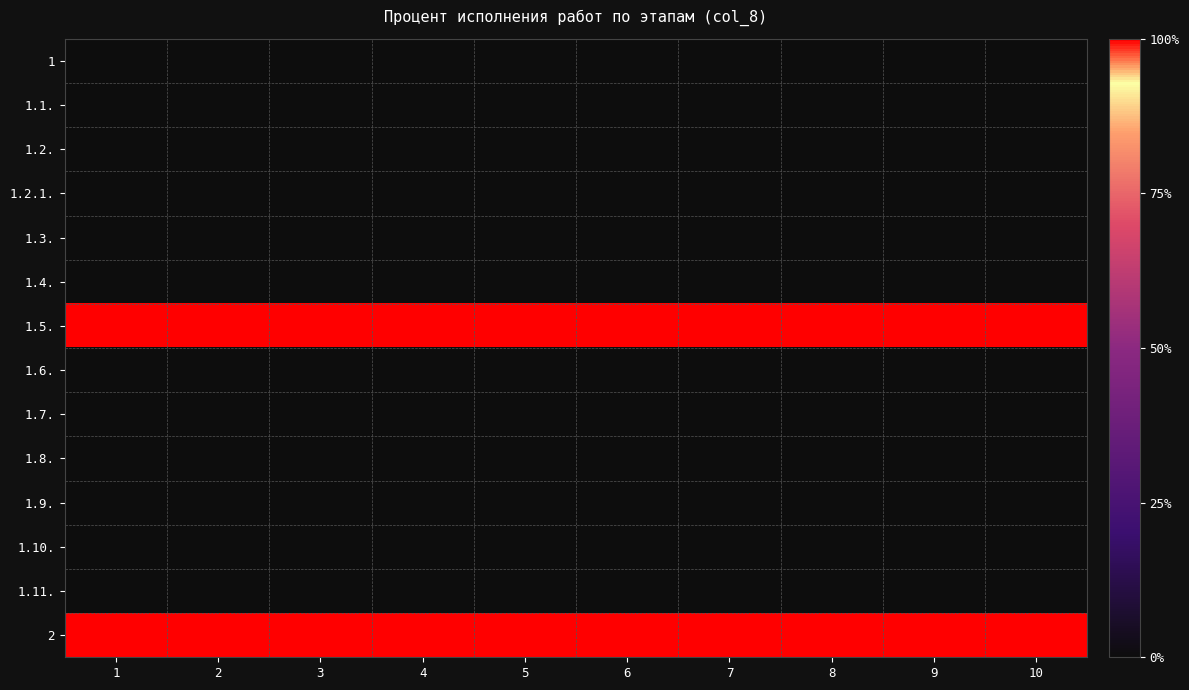

Reading left to right, transcribe all the data shown in this chart.

1: 1=0	2=0	3=0	4=0	5=0	6=0	7=0	8=0	9=0	10=0
1.1.: 1=0	2=0	3=0	4=0	5=0	6=0	7=0	8=0	9=0	10=0
1.2.: 1=0	2=0	3=0	4=0	5=0	6=0	7=0	8=0	9=0	10=0
1.2.1.: 1=0	2=0	3=0	4=0	5=0	6=0	7=0	8=0	9=0	10=0
1.3.: 1=0	2=0	3=0	4=0	5=0	6=0	7=0	8=0	9=0	10=0
1.4.: 1=0	2=0	3=0	4=0	5=0	6=0	7=0	8=0	9=0	10=0
1.5.: 1=100	2=100	3=100	4=100	5=100	6=100	7=100	8=100	9=100	10=100
1.6.: 1=0	2=0	3=0	4=0	5=0	6=0	7=0	8=0	9=0	10=0
1.7.: 1=0	2=0	3=0	4=0	5=0	6=0	7=0	8=0	9=0	10=0
1.8.: 1=0	2=0	3=0	4=0	5=0	6=0	7=0	8=0	9=0	10=0
1.9.: 1=0	2=0	3=0	4=0	5=0	6=0	7=0	8=0	9=0	10=0
1.10.: 1=0	2=0	3=0	4=0	5=0	6=0	7=0	8=0	9=0	10=0
1.11.: 1=0	2=0	3=0	4=0	5=0	6=0	7=0	8=0	9=0	10=0
2: 1=100	2=100	3=100	4=100	5=100	6=100	7=100	8=100	9=100	10=100